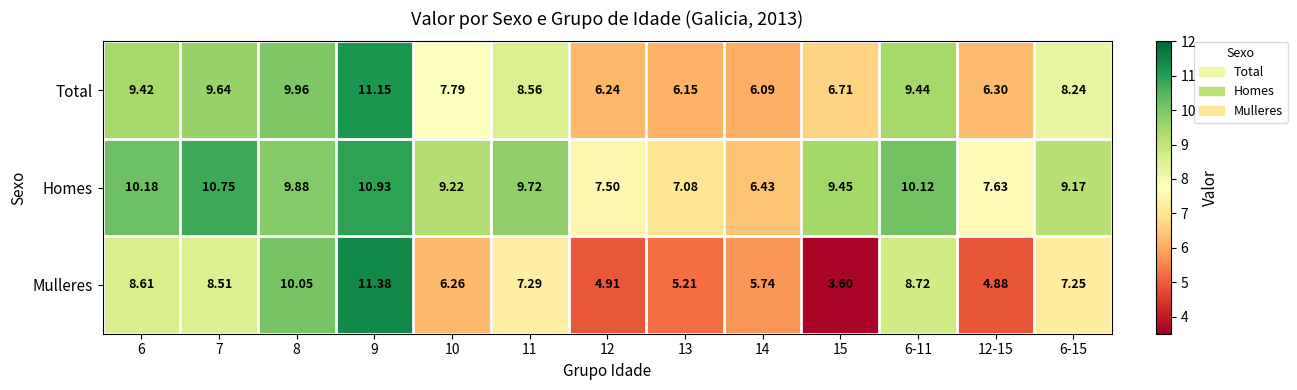

Which category has the highest value across all series?

9